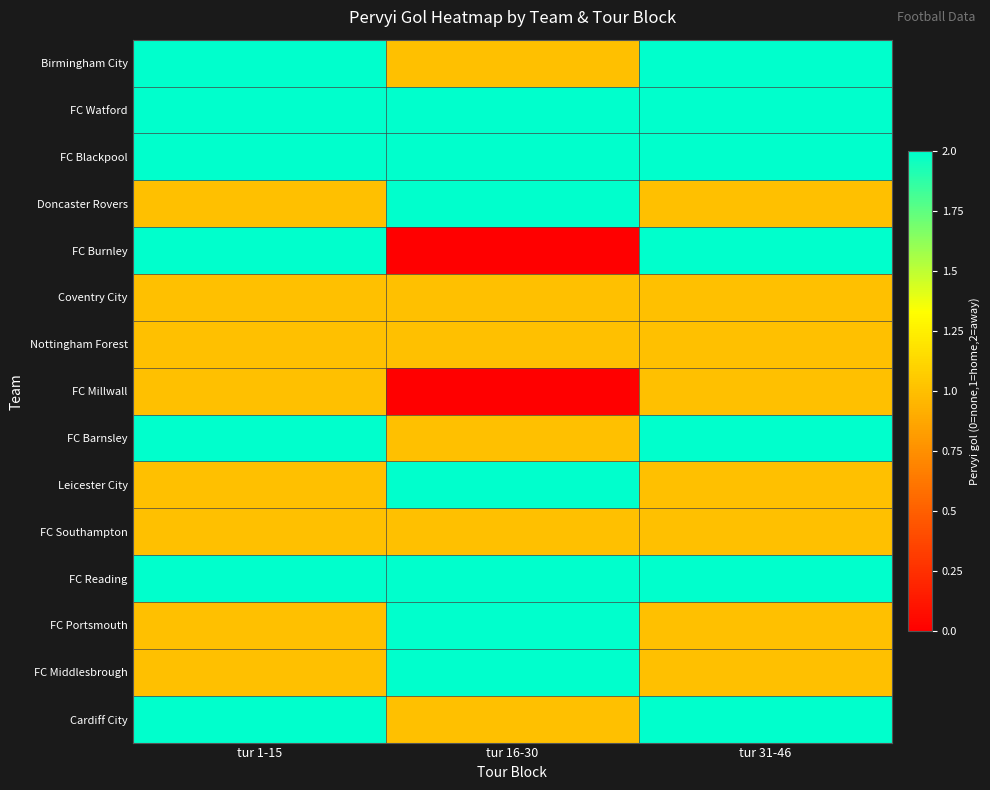

At how many categories does at least one series exceed 0?

3